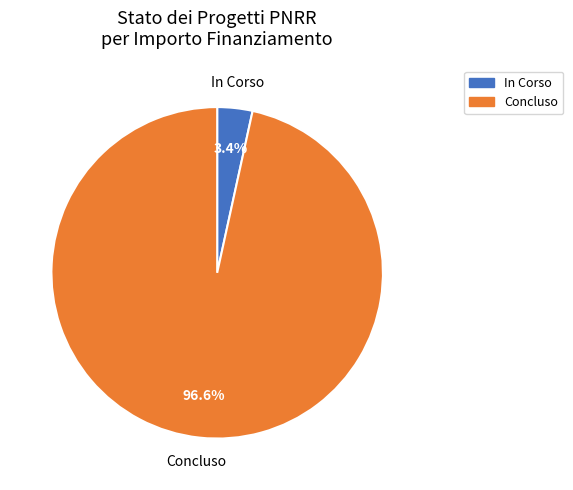

Between Concluso and In Corso, which is larger?

Concluso